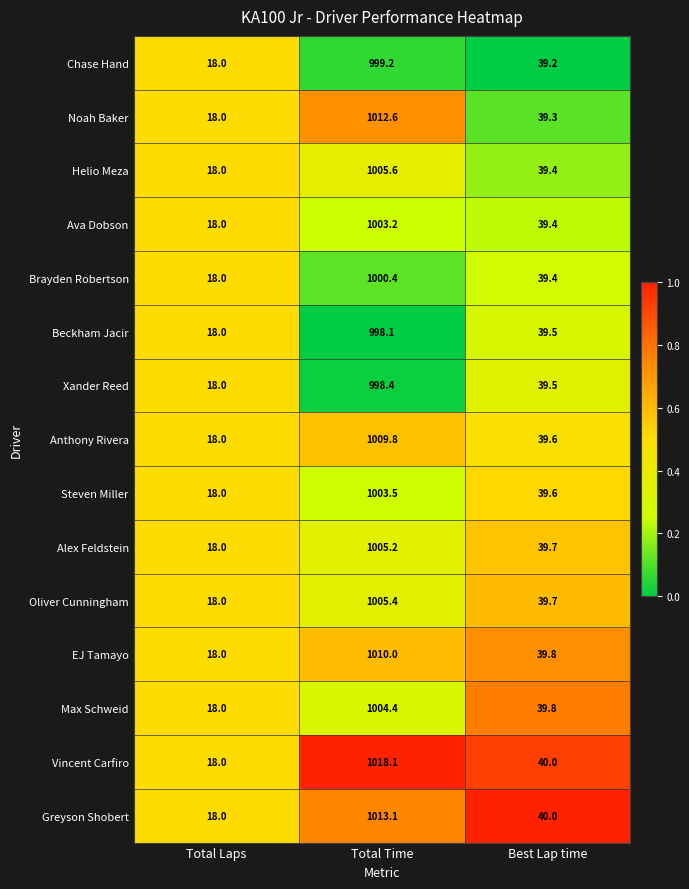

What is the sum of the Noah Baker values at Total Time and Best Lap time?

1051.9